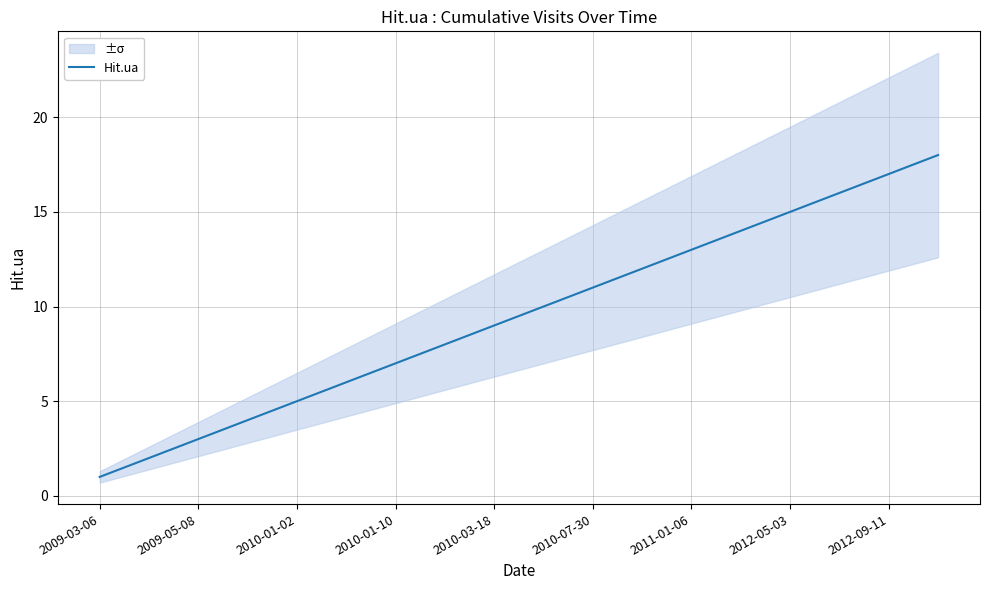

What is the maximum value for Hit.ua?

18